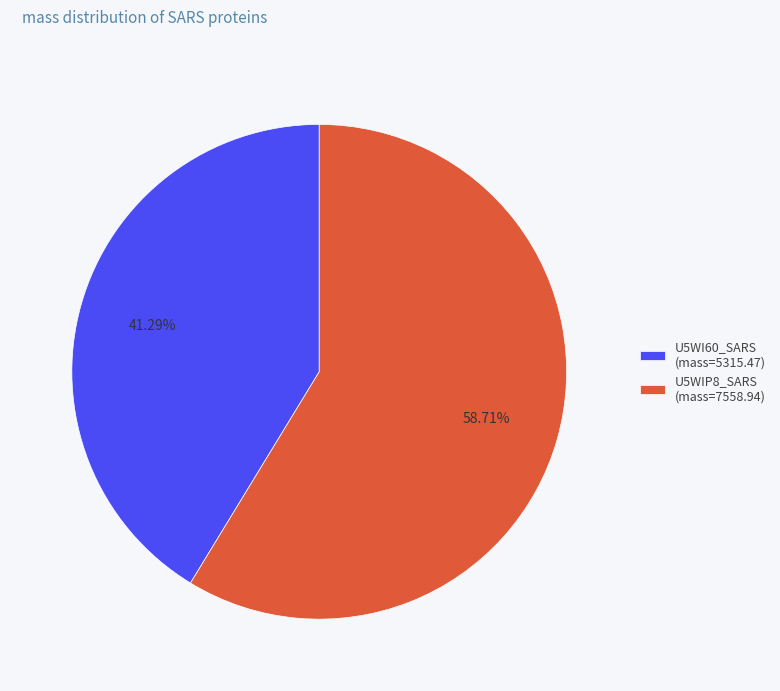

Is the sum of U5WIP8_SARS (mass=7558.94) and U5WI60_SARS (mass=5315.47) greater than half?

Yes